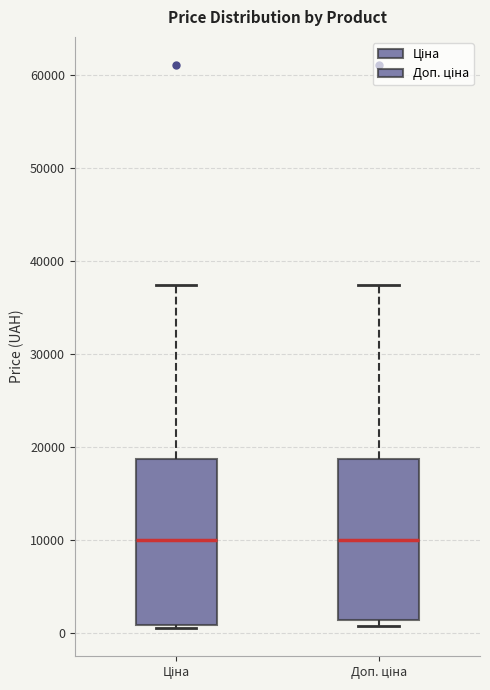

Reading left to right, transcribe this box plot: for each box, give where its median line is, the range the box spans, and where its two whiskers end, as read against the y-axis. The values are not printed on the chart, so give them approximately, as read against the axis.

Ціна: median 10000, box 1000 to 19000, whiskers 0 to 37000
Доп. ціна: median 10000, box 1000 to 19000, whiskers 1000 (just below the box's lower edge) to 37000